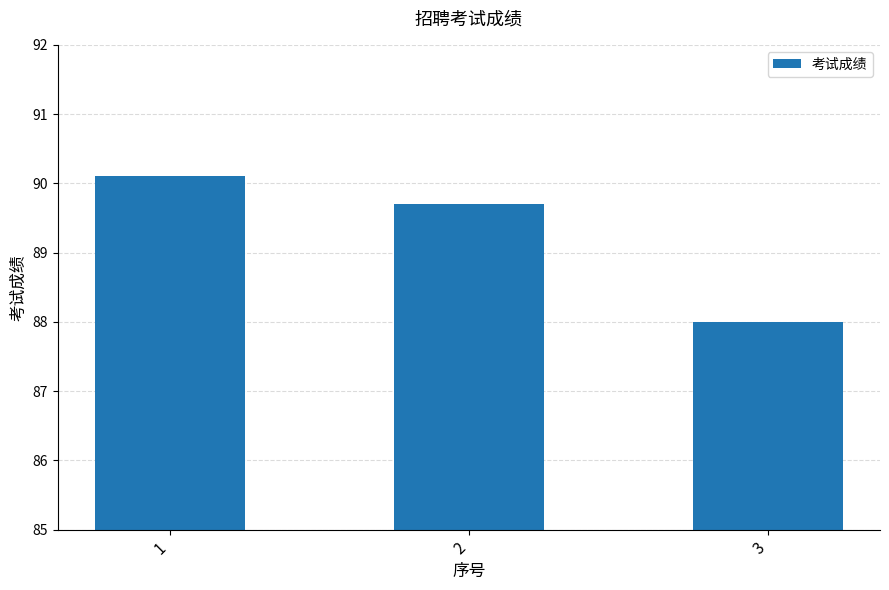

What is the sum of all values?

267.8